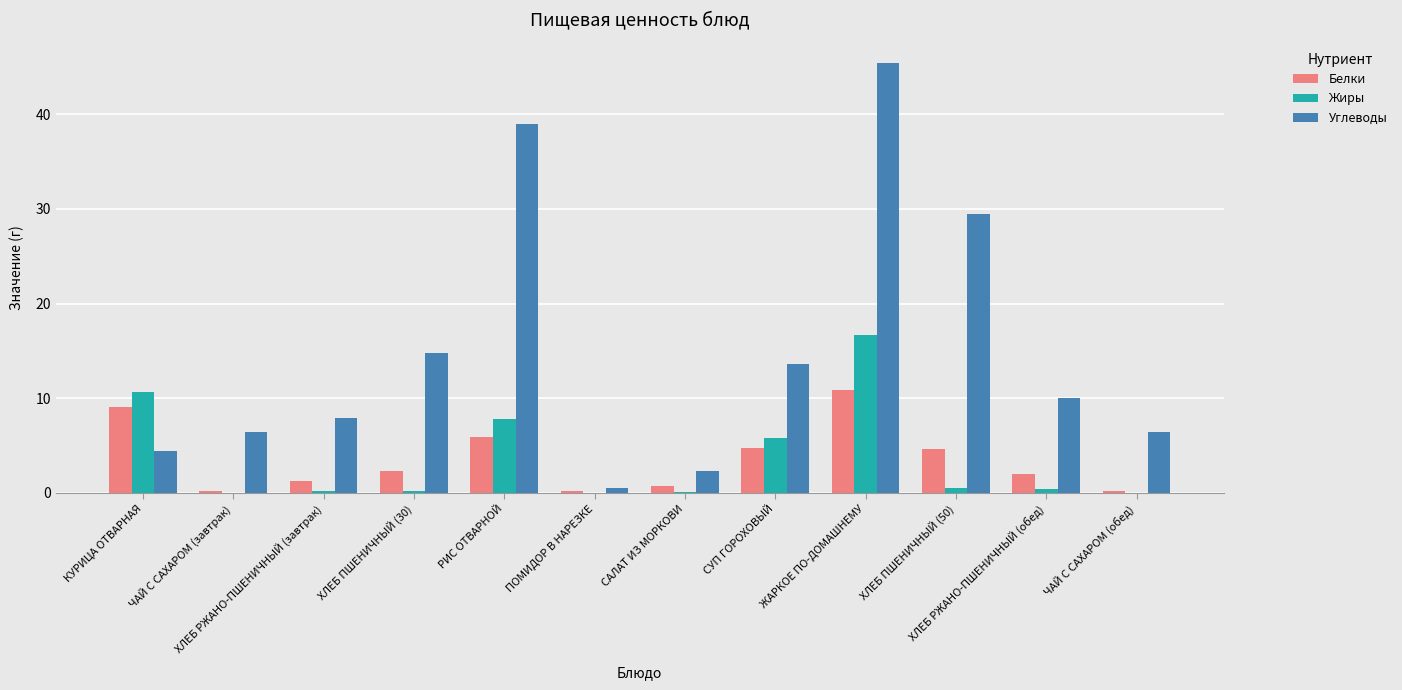

What value does the Жиры series have at РИС ОТВАРНОЙ?

7.8